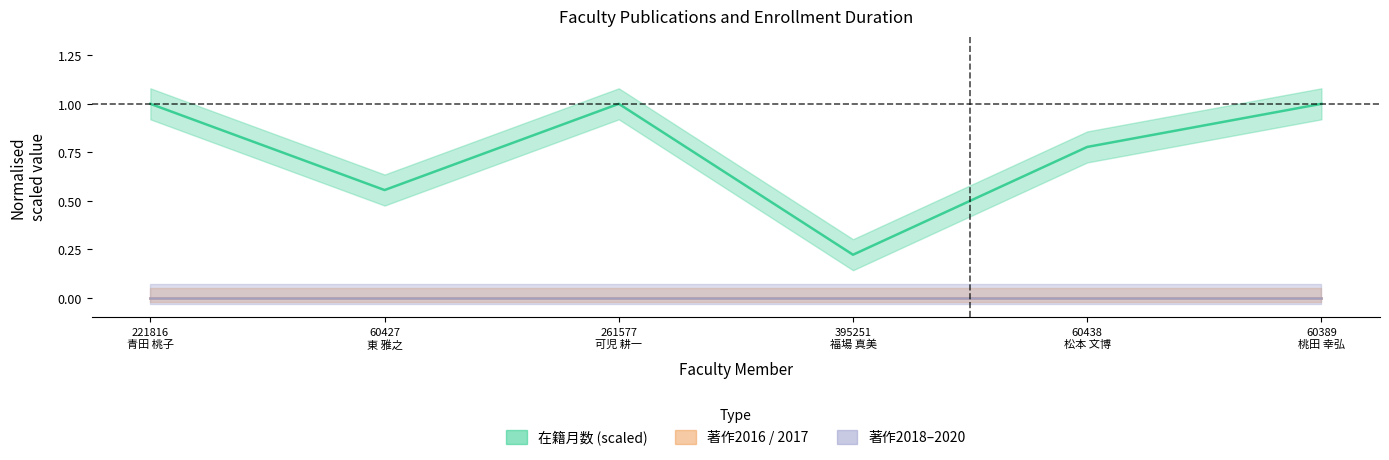

True or false: 在籍月数 (scaled) and 著作2018–2020 cross at least once.

False